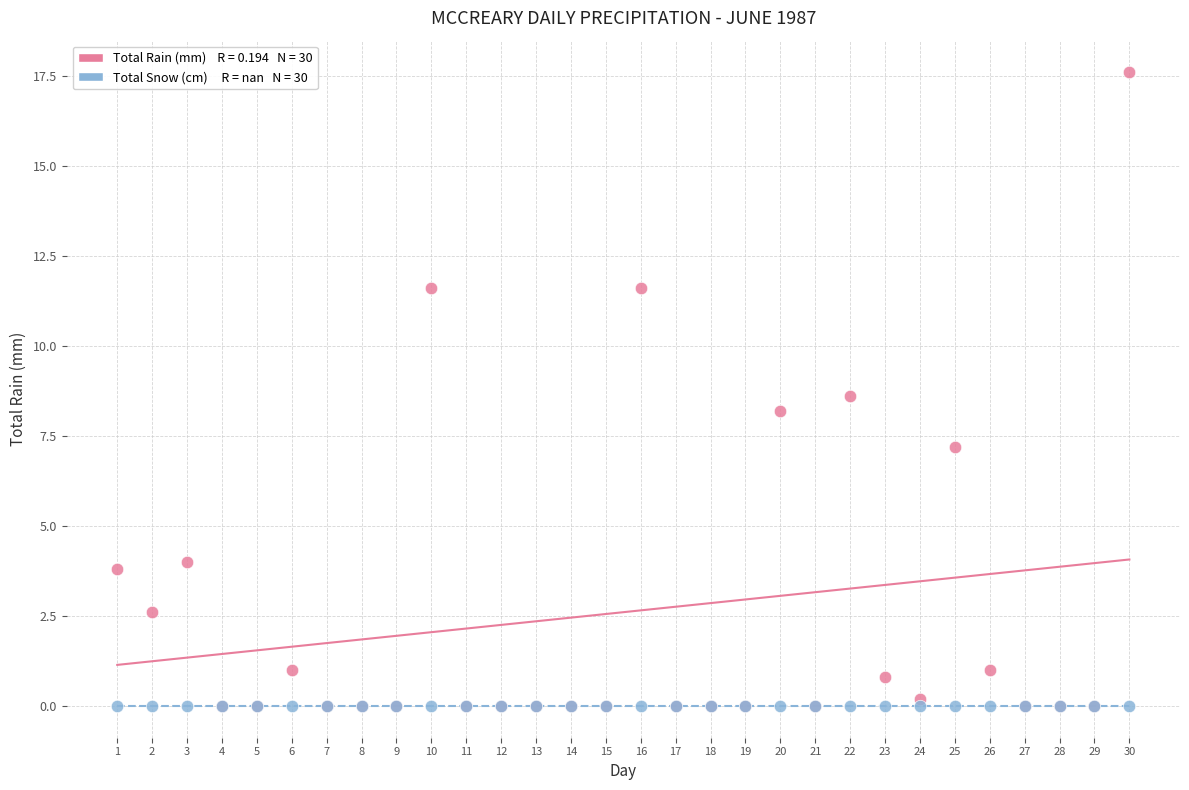

Across all series, what Y value is closest to 8?

8.2